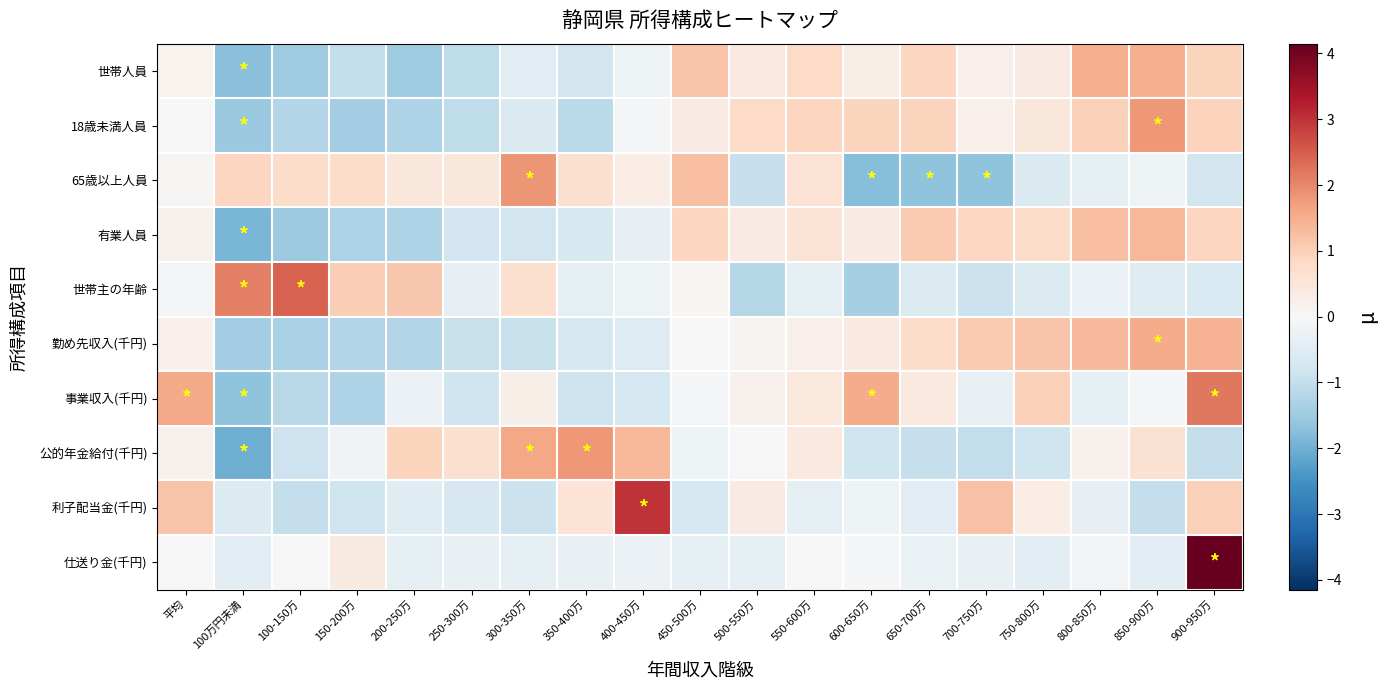

Reading left to right, what are all the values shown in this chart?

世帯人員: 平均=0.1	100万円未満=-1.7	100-150万=-1.5	150-200万=-1.0	200-250万=-1.5	250-300万=-1.0	300-350万=-0.5	350-400万=-0.8	400-450万=-0.2	450-500万=1.2	500-550万=0.4	550-600万=0.8	600-650万=0.3	650-700万=0.9	700-750万=0.2	750-800万=0.3	800-850万=1.5	850-900万=1.5	900-950万=0.9
18歳未満人員: 平均=-0.0	100万円未満=-1.6	100-150万=-1.2	150-200万=-1.4	200-250万=-1.3	250-300万=-1.0	300-350万=-0.6	350-400万=-1.1	400-450万=-0.0	450-500万=0.3	500-550万=0.8	550-600万=0.9	600-650万=0.9	650-700万=0.9	700-750万=0.2	750-800万=0.5	800-850万=1.0	850-900万=1.8	900-950万=1.0
65歳以上人員: 平均=0.0	100万円未満=0.9	100-150万=0.7	150-200万=0.7	200-250万=0.5	250-300万=0.5	300-350万=1.8	350-400万=0.7	400-450万=0.3	450-500万=1.3	500-550万=-1.0	550-600万=0.6	600-650万=-1.8	650-700万=-1.7	700-750万=-1.7	750-800万=-0.6	800-850万=-0.4	850-900万=-0.2	900-950万=-0.8
有業人員: 平均=0.2	100万円未満=-1.9	100-150万=-1.5	150-200万=-1.3	200-250万=-1.3	250-300万=-0.8	300-350万=-0.8	350-400万=-0.7	400-450万=-0.3	450-500万=0.9	500-550万=0.3	550-600万=0.6	600-650万=0.3	650-700万=1.1	700-750万=0.9	750-800万=0.8	800-850万=1.2	850-900万=1.4	900-950万=0.9
世帯主の年齢: 平均=-0.1	100万円未満=2.1	100-150万=2.4	150-200万=1.0	200-250万=1.1	250-300万=-0.3	300-350万=0.7	350-400万=-0.4	400-450万=-0.2	450-500万=0.1	500-550万=-1.2	550-600万=-0.4	600-650万=-1.4	650-700万=-0.6	700-750万=-0.9	750-800万=-0.6	800-850万=-0.3	850-900万=-0.5	900-950万=-0.6
勤め先収入(千円): 平均=0.2	100万円未満=-1.4	100-150万=-1.3	150-200万=-1.2	200-250万=-1.2	250-300万=-0.9	300-350万=-0.9	350-400万=-0.7	400-450万=-0.5	450-500万=-0.0	500-550万=0.1	550-600万=0.2	600-650万=0.4	650-700万=0.7	700-750万=1.1	750-800万=1.2	800-850万=1.4	850-900万=1.5	900-950万=1.4
事業収入(千円): 平均=1.6	100万円未満=-1.7	100-150万=-1.2	150-200万=-1.3	200-250万=-0.2	250-300万=-0.8	300-350万=0.3	350-400万=-0.8	400-450万=-0.7	450-500万=-0.1	500-550万=0.2	550-600万=0.4	600-650万=1.5	650-700万=0.4	700-750万=-0.3	750-800万=1.0	800-850万=-0.4	850-900万=-0.0	900-950万=2.2
公的年金給付(千円): 平均=0.2	100万円未満=-2.0	100-150万=-0.8	150-200万=-0.2	200-250万=0.9	250-300万=0.7	300-350万=1.6	350-400万=1.8	400-450万=1.4	450-500万=-0.2	500-550万=-0.0	550-600万=0.4	600-650万=-0.8	650-700万=-1.0	700-750万=-1.0	750-800万=-0.8	800-850万=0.2	850-900万=0.6	900-950万=-1.0
利子配当金(千円): 平均=1.2	100万円未満=-0.6	100-150万=-1.0	150-200万=-0.8	200-250万=-0.5	250-300万=-0.7	300-350万=-0.9	350-400万=0.6	400-450万=3.0	450-500万=-0.7	500-550万=0.3	550-600万=-0.4	600-650万=-0.2	650-700万=-0.5	700-750万=1.2	750-800万=0.3	800-850万=-0.3	850-900万=-1.0	900-950万=1.0
仕送り金(千円): 平均=-0.0	100万円未満=-0.5	100-150万=-0.0	150-200万=0.4	200-250万=-0.4	250-300万=-0.3	300-350万=-0.4	350-400万=-0.3	400-450万=-0.2	450-500万=-0.4	500-550万=-0.4	550-600万=-0.0	600-650万=-0.0	650-700万=-0.3	700-750万=-0.3	750-800万=-0.5	800-850万=-0.1	850-900万=-0.4	900-950万=4.1